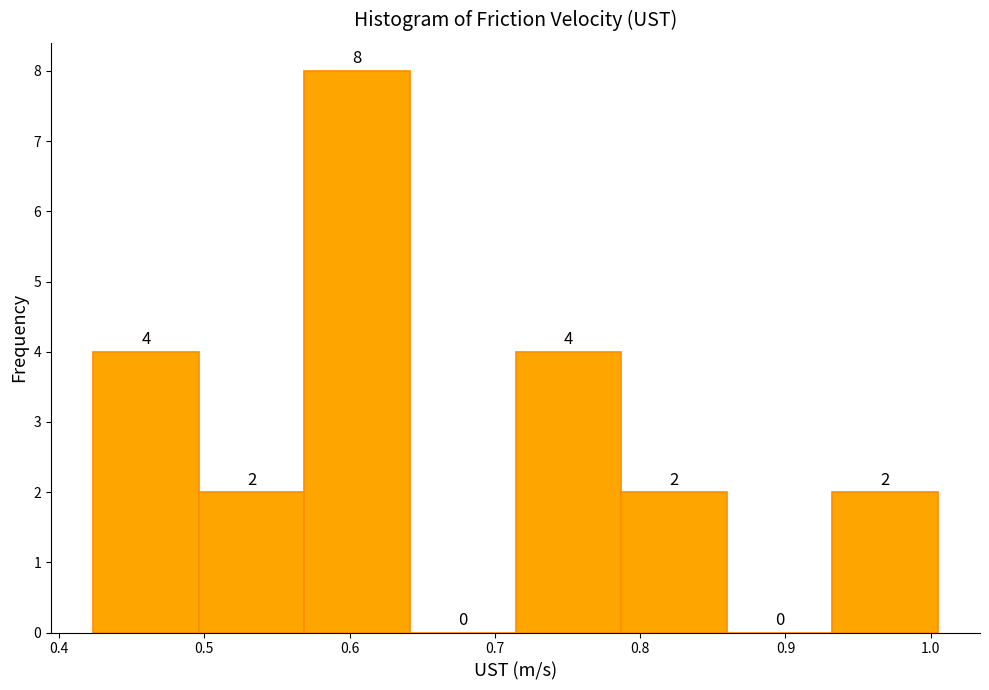

Reading left to right, list every bar in this chart as the range it spans on the x-axis followed by its height. The bar edges are not printed on the chart, so give them approximately, as read against the axis.

0.42 to 0.50: 4
0.50 to 0.57: 2
0.57 to 0.64: 8
0.64 to 0.71: 0
0.71 to 0.79: 4
0.79 to 0.86: 2
0.86 to 0.93: 0
0.93 to 1.00: 2